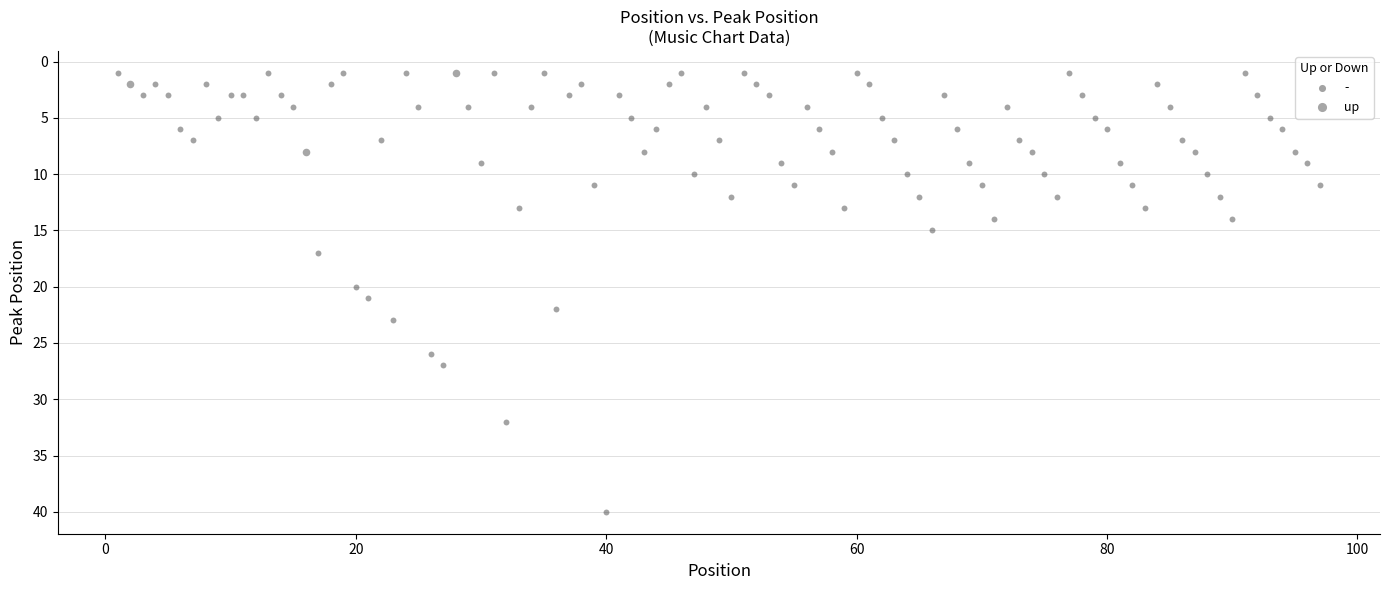

Which series has the largest Y range (max minus min)?

-